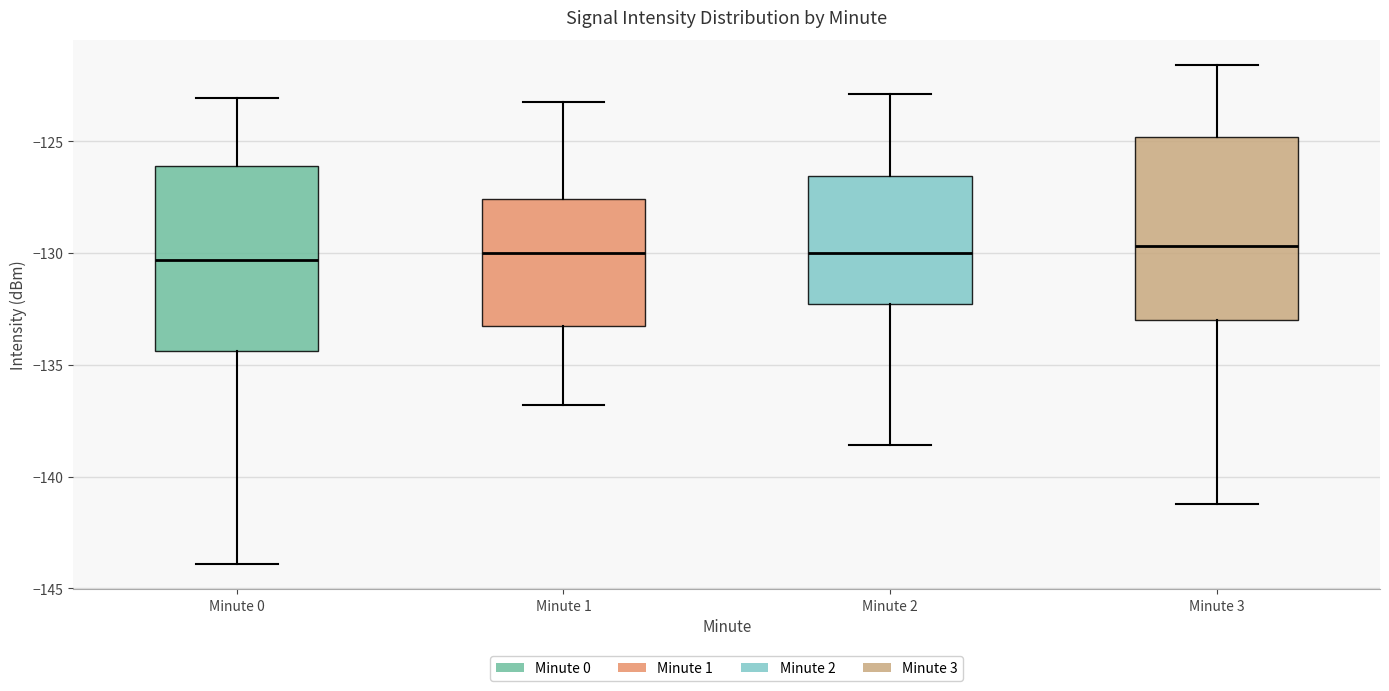

Where does the lower whisker of the box for Minute 3 end on the y-axis? The values are not printed on the chart, so give them approximately, as read against the axis.

-141.0